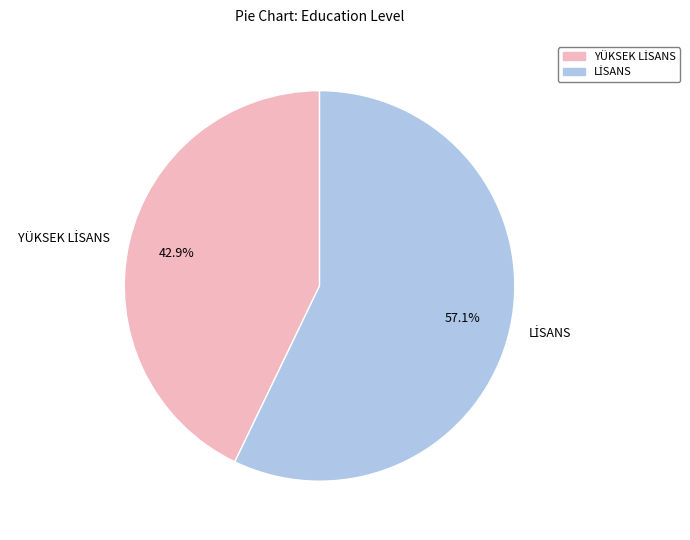

Is there a majority slice in this chart?

Yes